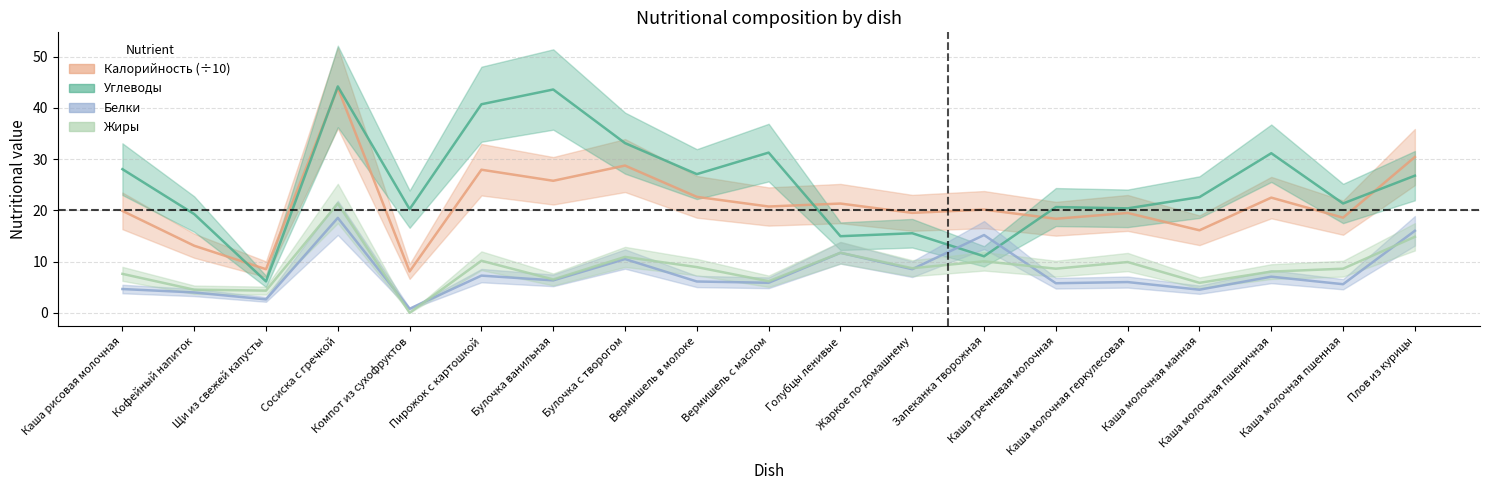

Rank the series at Компот из сухофруктов from lowest to highest value.

Жиры, Белки, Калорийность, Углеводы